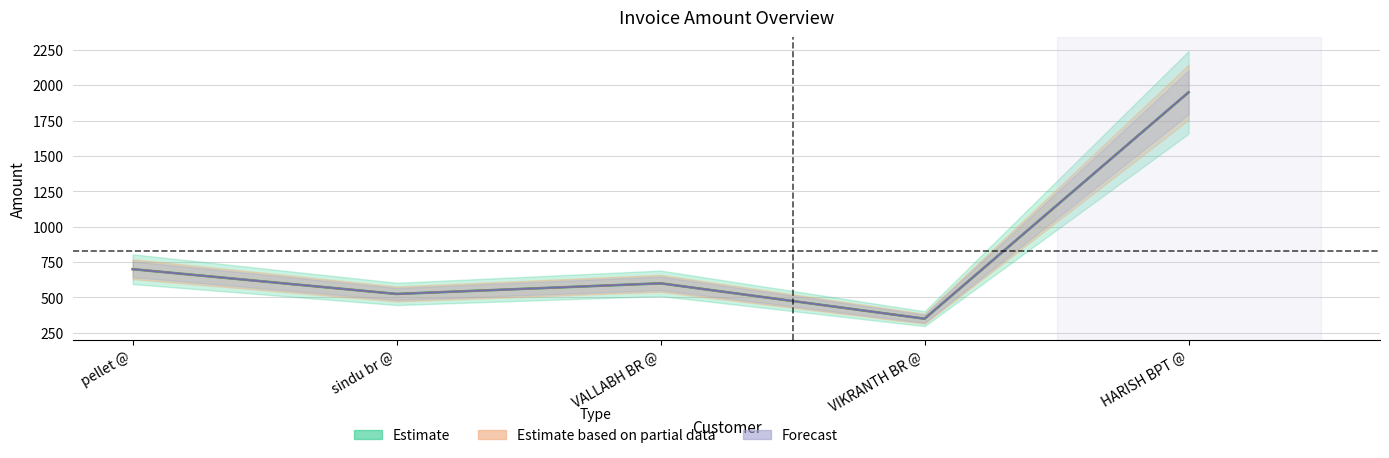

What is the value of the Net Amount point at the 2nd from the left?

525